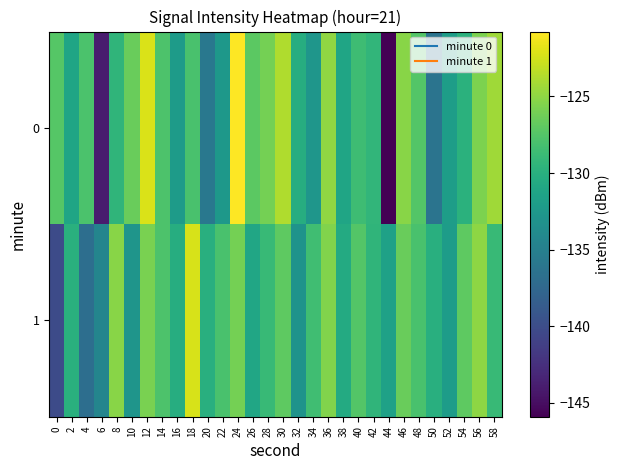

What is the smallest value displayed?

-145.9